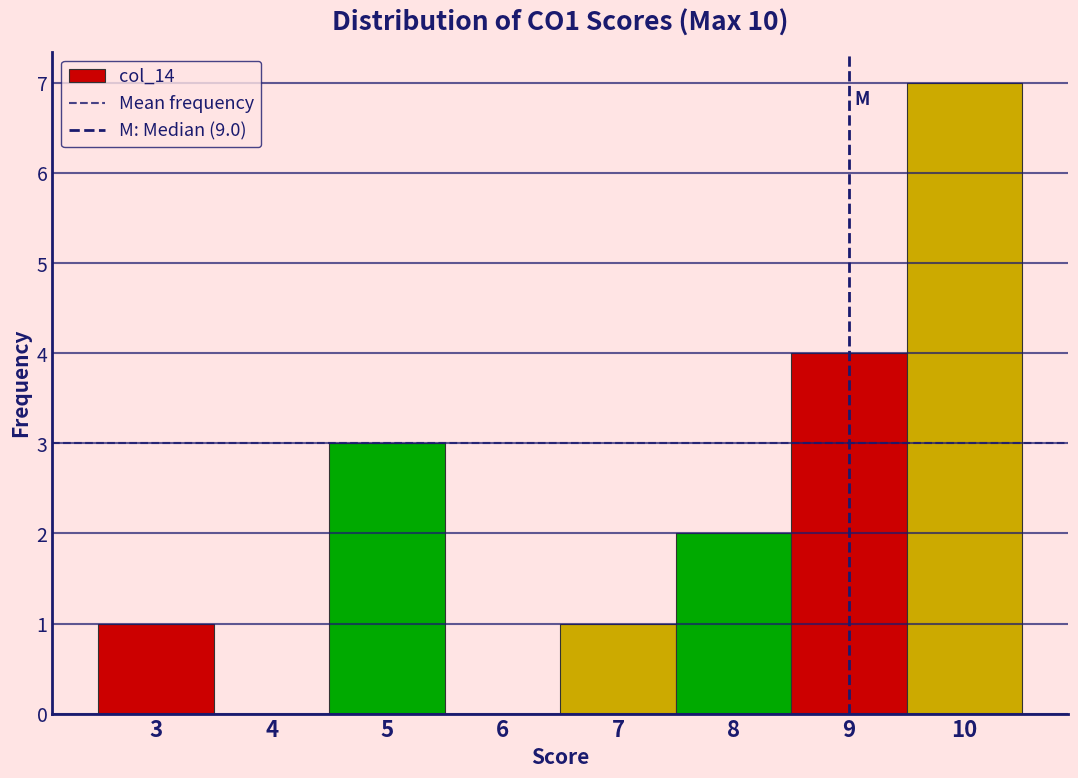

Which range on the x-axis has the tallest bar?

9.5 to 10.5